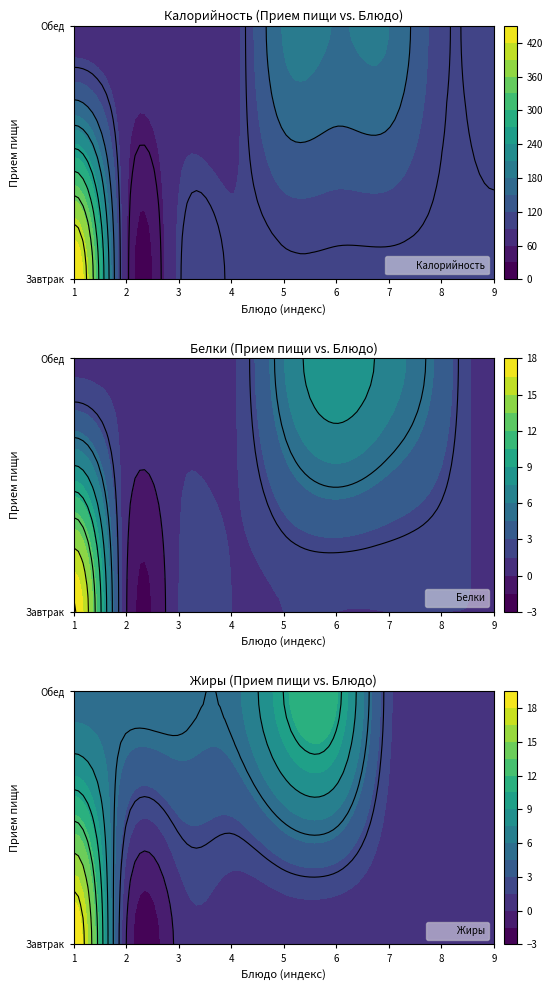

Count the number of data series in this chart.

3